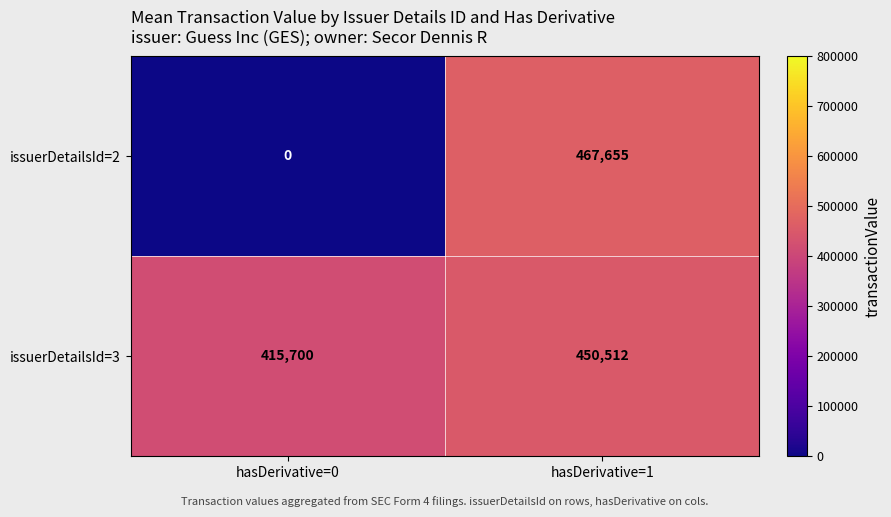

Where is issuerDetailsId=2 nearest to the value 233827?

hasDerivative=0